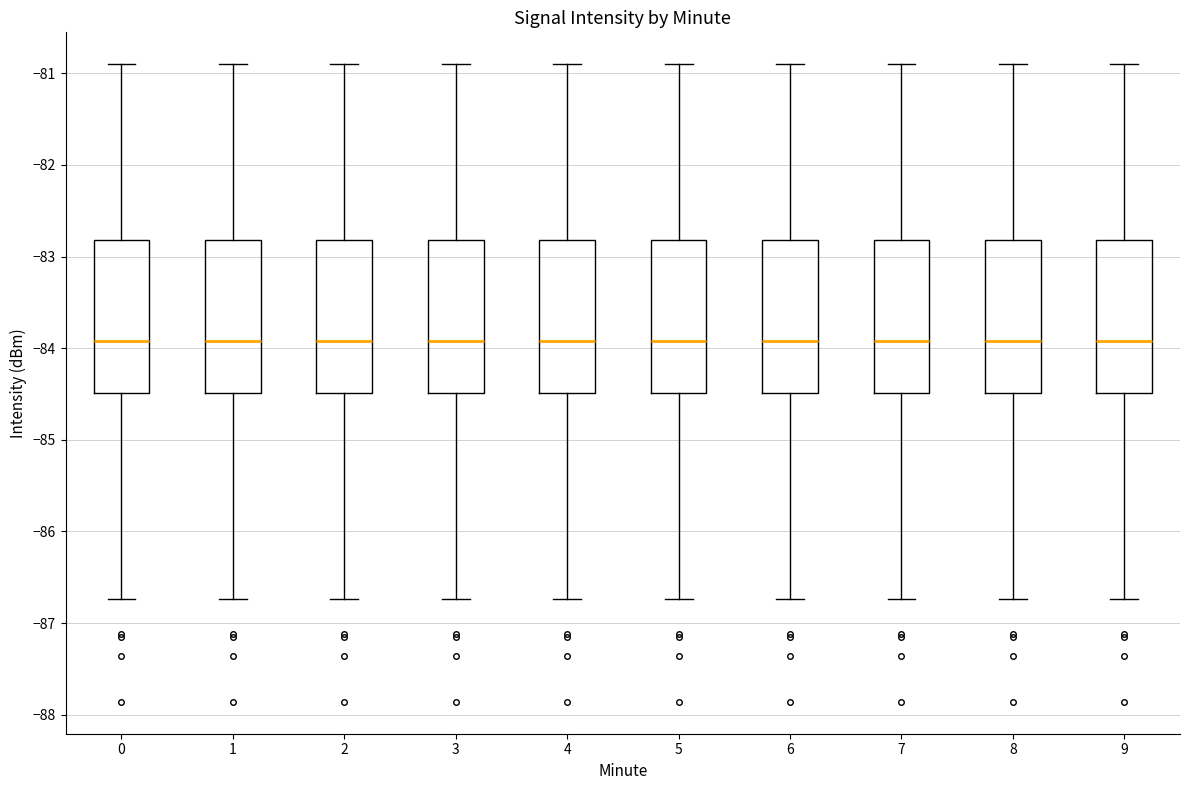

Where does the lower whisker of the box at x = 7 end on the y-axis? The values are not printed on the chart, so give them approximately, as read against the axis.

-86.7